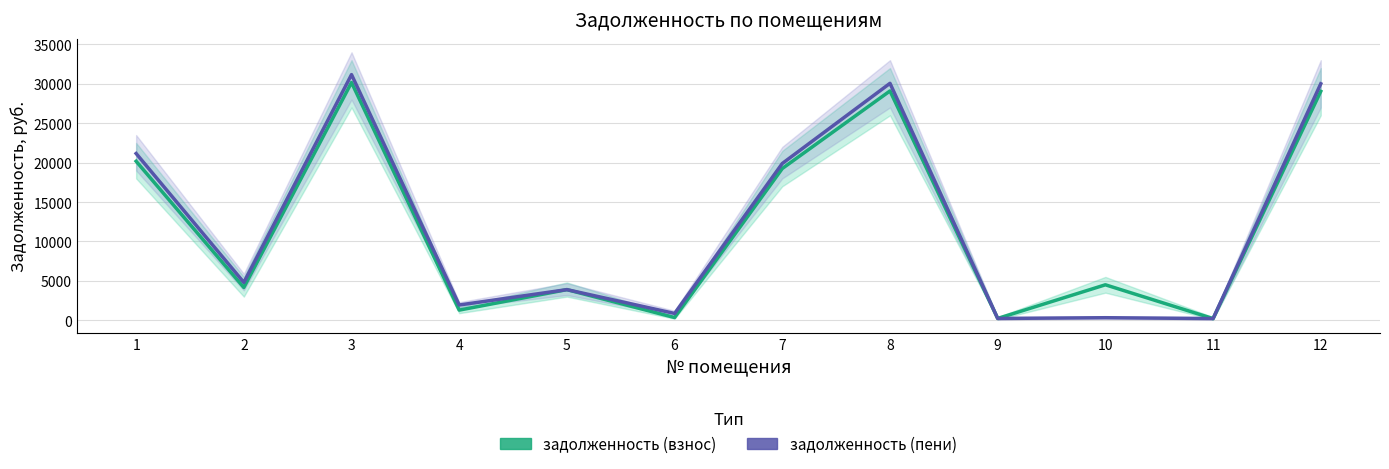

True or false: задолженность (пени) and задолженность (взнос) cross at least once.

True